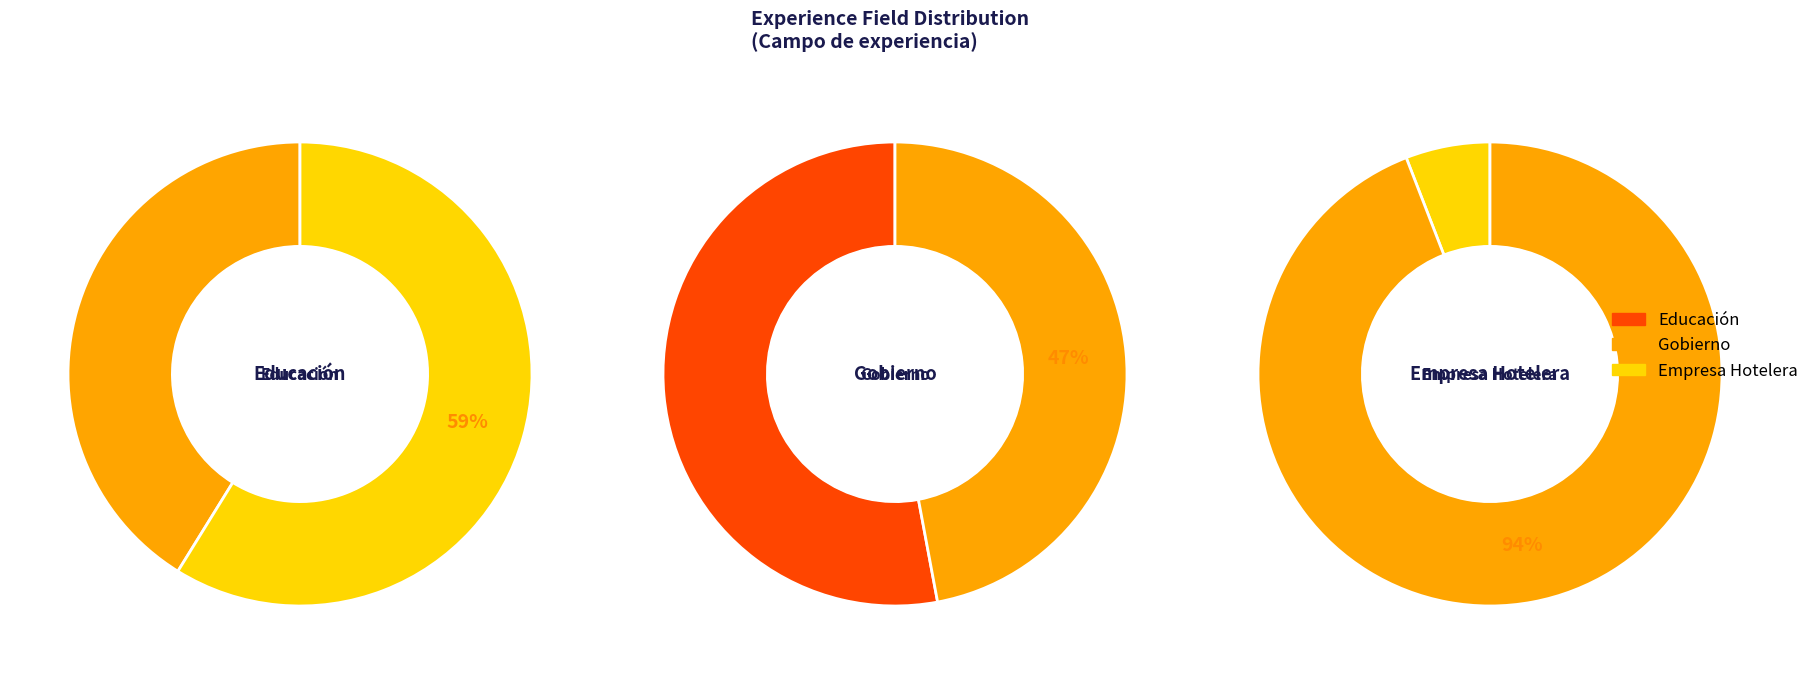

What is the majority slice?

Gobierno